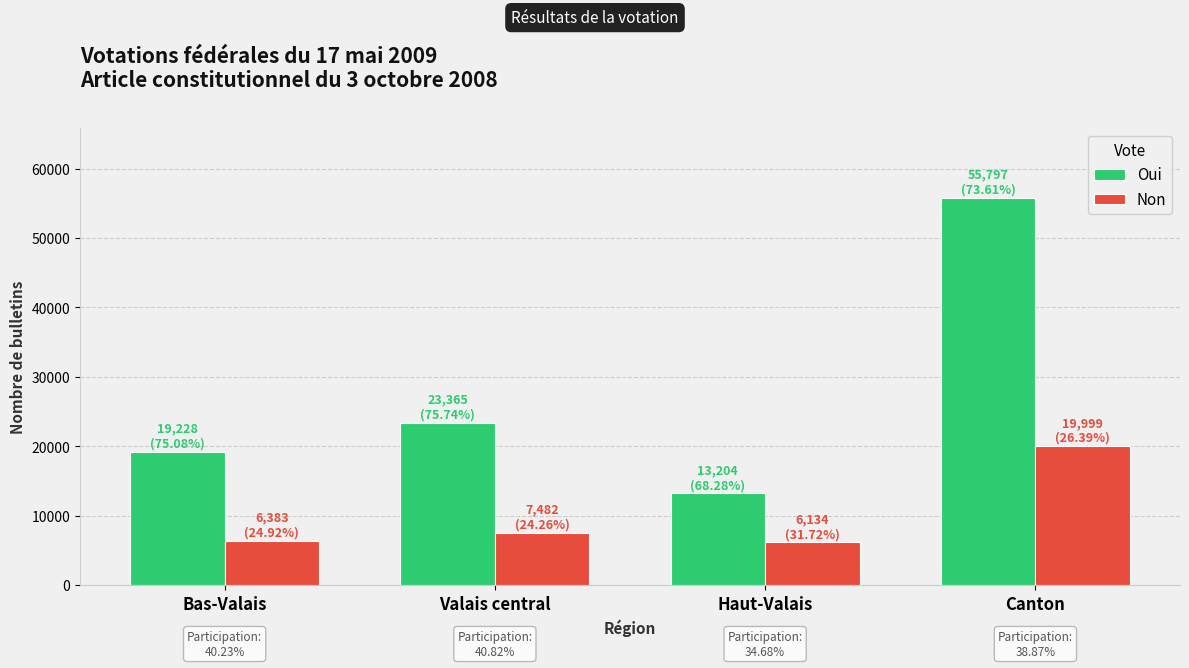

How many series are shown in this chart?

2